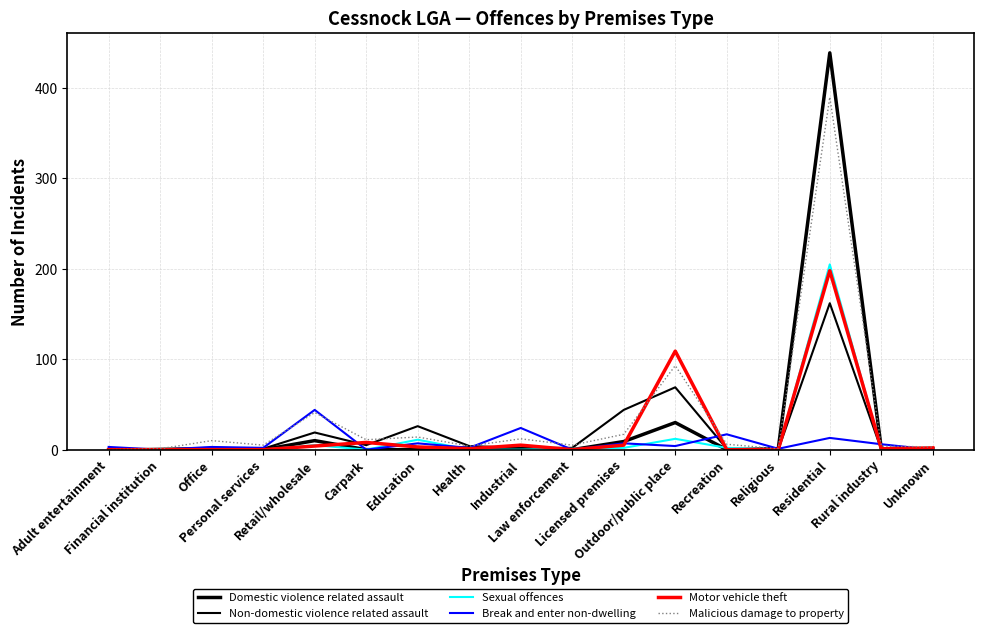

Reading right to left, extract all data points from this chart.

Domestic violence related assault: 1	1	439	1	0	30	9	0	0	2	0	0	10	0	0	0	0
Non-domestic violence related assault: 1	0	162	0	1	69	44	2	2	4	26	5	19	1	2	1	0
Sexual offences: 1	0	205	0	2	12	2	1	0	0	11	0	5	0	0	0	0
Break and enter non-dwelling: 0	6	13	1	17	4	7	0	24	2	7	0	44	2	3	0	3
Motor vehicle theft: 2	1	198	0	0	109	5	0	5	1	3	8	4	0	0	0	0
Malicious damage to property: 3	4	390	1	6	93	17	5	12	4	14	11	41	5	10	1	0